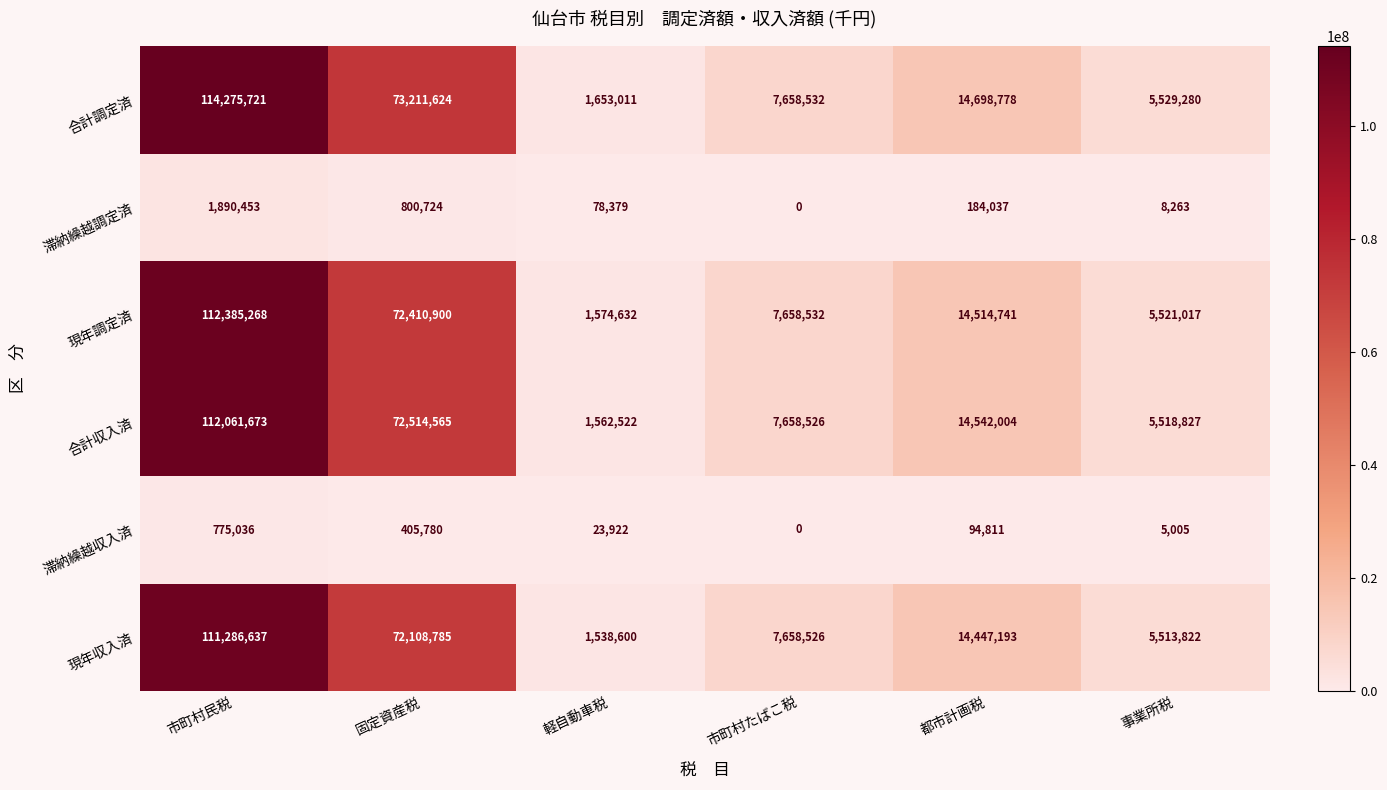

How many data points does each series have?

6